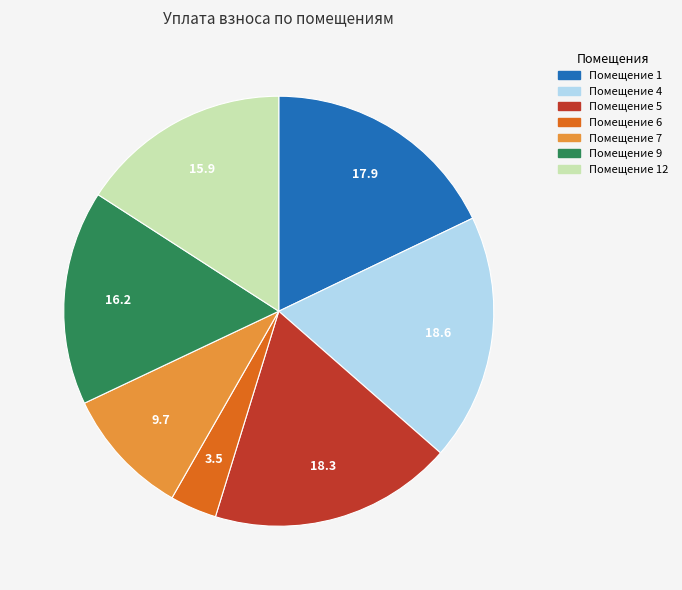

Does any single category account for the majority?

No